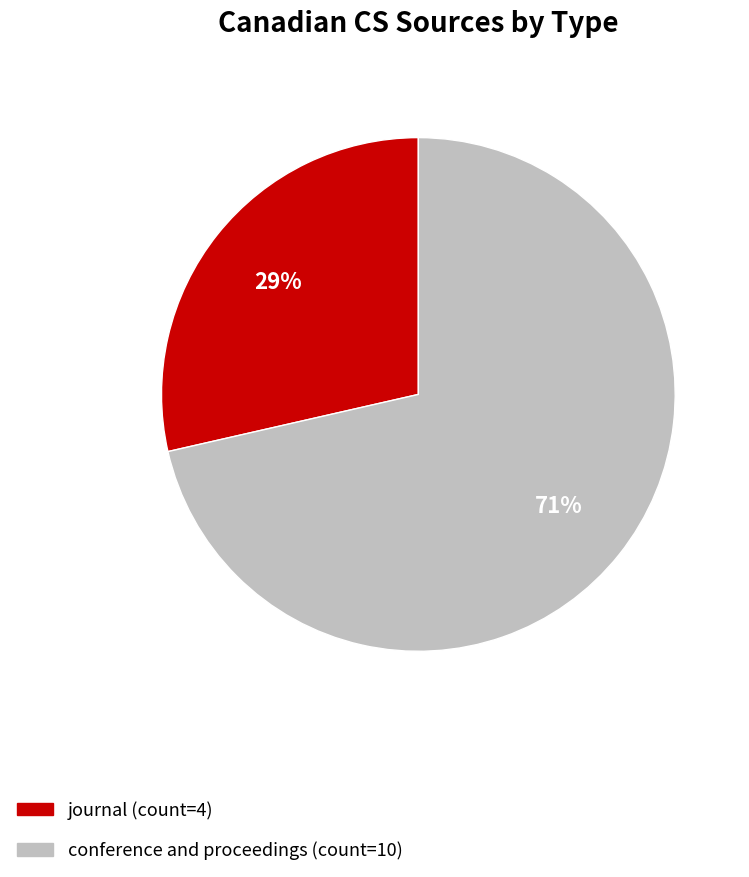

Which has a higher value, journal (count=4) or conference and proceedings (count=10)?

conference and proceedings (count=10)